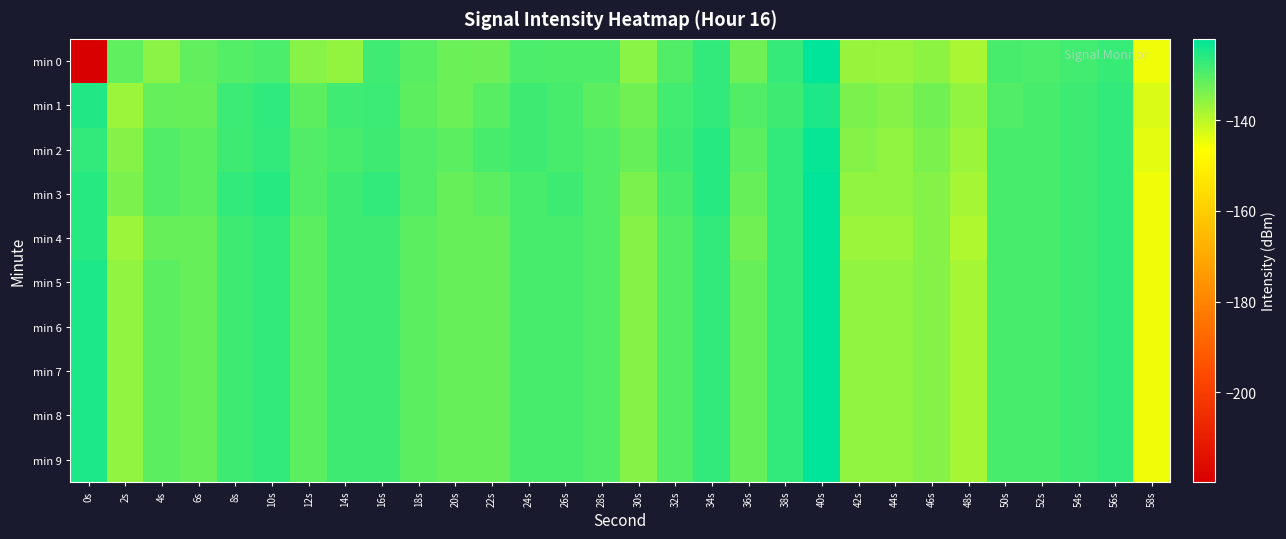

Reading right to left, what are all the values shown in this chart?

min 0: 58s=-145.0	56s=-127.5	54s=-128.4	52s=-129.3	50s=-129.0	48s=-138.5	46s=-135.6	44s=-136.8	42s=-136.6	40s=-122.1	38s=-127.4	36s=-132.8	34s=-127.0	32s=-130.0	30s=-135.3	28s=-129.6	26s=-129.5	24s=-129.4	22s=-132.7	20s=-132.5	18s=-130.6	16s=-128.4	14s=-136.3	12s=-135.0	10s=-129.5	8s=-130.1	6s=-131.5	4s=-135.5	2s=-131.4	0s=-219.7
min 1: 58s=-143.0	56s=-127.0	54s=-128.0	52s=-129.0	50s=-130.0	48s=-136.0	46s=-133.0	44s=-135.0	42s=-134.0	40s=-125.0	38s=-128.0	36s=-130.0	34s=-127.0	32s=-128.5	30s=-133.0	28s=-131.0	26s=-129.0	24s=-128.0	22s=-130.5	20s=-132.5	18s=-131.2	16s=-128.0	14s=-128.3	12s=-131.1	10s=-126.7	8s=-127.9	6s=-132.1	4s=-131.9	2s=-137.0	0s=-125.4
min 2: 58s=-144.0	56s=-127.0	54s=-128.0	52s=-129.0	50s=-129.0	48s=-137.0	46s=-134.0	44s=-136.0	42s=-135.0	40s=-123.0	38s=-127.0	36s=-131.0	34s=-126.0	32s=-128.0	30s=-132.0	28s=-130.0	26s=-129.0	24s=-128.0	22s=-129.0	20s=-131.0	18s=-130.0	16s=-128.0	14s=-129.0	12s=-130.0	10s=-127.0	8s=-128.0	6s=-131.0	4s=-130.0	2s=-135.0	0s=-127.0
min 3: 58s=-145.0	56s=-127.0	54s=-128.0	52s=-129.0	50s=-129.0	48s=-138.0	46s=-135.0	44s=-136.0	42s=-136.0	40s=-122.0	38s=-127.0	36s=-132.0	34s=-126.0	32s=-129.0	30s=-134.0	28s=-130.0	26s=-128.0	24s=-129.0	22s=-131.0	20s=-132.0	18s=-130.0	16s=-127.0	14s=-128.0	12s=-130.0	10s=-126.0	8s=-127.0	6s=-131.0	4s=-130.0	2s=-134.0	0s=-126.0
min 4: 58s=-145.0	56s=-127.0	54s=-128.0	52s=-129.0	50s=-129.0	48s=-139.0	46s=-135.0	44s=-137.0	42s=-137.0	40s=-122.0	38s=-127.0	36s=-133.0	34s=-127.0	32s=-130.0	30s=-135.0	28s=-130.0	26s=-129.0	24s=-129.0	22s=-132.0	20s=-132.0	18s=-131.0	16s=-128.0	14s=-128.0	12s=-131.0	10s=-127.0	8s=-128.0	6s=-132.0	4s=-132.0	2s=-137.0	0s=-126.0
min 5: 58s=-145.0	56s=-127.0	54s=-128.0	52s=-129.0	50s=-129.0	48s=-138.0	46s=-135.0	44s=-136.0	42s=-136.0	40s=-122.0	38s=-127.0	36s=-132.0	34s=-127.0	32s=-130.0	30s=-135.0	28s=-130.0	26s=-129.0	24s=-129.0	22s=-132.0	20s=-132.0	18s=-131.0	16s=-128.0	14s=-128.0	12s=-131.0	10s=-127.0	8s=-128.0	6s=-132.0	4s=-131.0	2s=-136.0	0s=-125.0
min 6: 58s=-145.0	56s=-127.0	54s=-128.0	52s=-129.0	50s=-129.0	48s=-138.0	46s=-135.0	44s=-136.0	42s=-136.0	40s=-122.0	38s=-127.0	36s=-132.0	34s=-127.0	32s=-130.0	30s=-135.0	28s=-130.0	26s=-129.0	24s=-129.0	22s=-132.0	20s=-132.0	18s=-131.0	16s=-128.0	14s=-128.0	12s=-131.0	10s=-127.0	8s=-128.0	6s=-132.0	4s=-131.0	2s=-136.0	0s=-125.0
min 7: 58s=-145.0	56s=-127.0	54s=-128.0	52s=-129.0	50s=-129.0	48s=-138.0	46s=-135.0	44s=-136.0	42s=-136.0	40s=-122.0	38s=-127.0	36s=-132.0	34s=-127.0	32s=-130.0	30s=-135.0	28s=-130.0	26s=-129.0	24s=-129.0	22s=-132.0	20s=-132.0	18s=-131.0	16s=-128.0	14s=-128.0	12s=-131.0	10s=-127.0	8s=-128.0	6s=-132.0	4s=-131.0	2s=-136.0	0s=-125.0
min 8: 58s=-145.0	56s=-127.0	54s=-128.0	52s=-129.0	50s=-129.0	48s=-138.0	46s=-135.0	44s=-136.0	42s=-136.0	40s=-122.0	38s=-127.0	36s=-132.0	34s=-127.0	32s=-130.0	30s=-135.0	28s=-130.0	26s=-129.0	24s=-129.0	22s=-132.0	20s=-132.0	18s=-131.0	16s=-128.0	14s=-128.0	12s=-131.0	10s=-127.0	8s=-128.0	6s=-132.0	4s=-131.0	2s=-136.0	0s=-125.0
min 9: 58s=-145.0	56s=-127.0	54s=-128.0	52s=-129.0	50s=-129.0	48s=-138.0	46s=-135.0	44s=-136.0	42s=-136.0	40s=-122.0	38s=-127.0	36s=-132.0	34s=-127.0	32s=-130.0	30s=-135.0	28s=-130.0	26s=-129.0	24s=-129.0	22s=-132.0	20s=-132.0	18s=-131.0	16s=-128.0	14s=-128.0	12s=-131.0	10s=-127.0	8s=-128.0	6s=-132.0	4s=-131.0	2s=-136.0	0s=-125.0